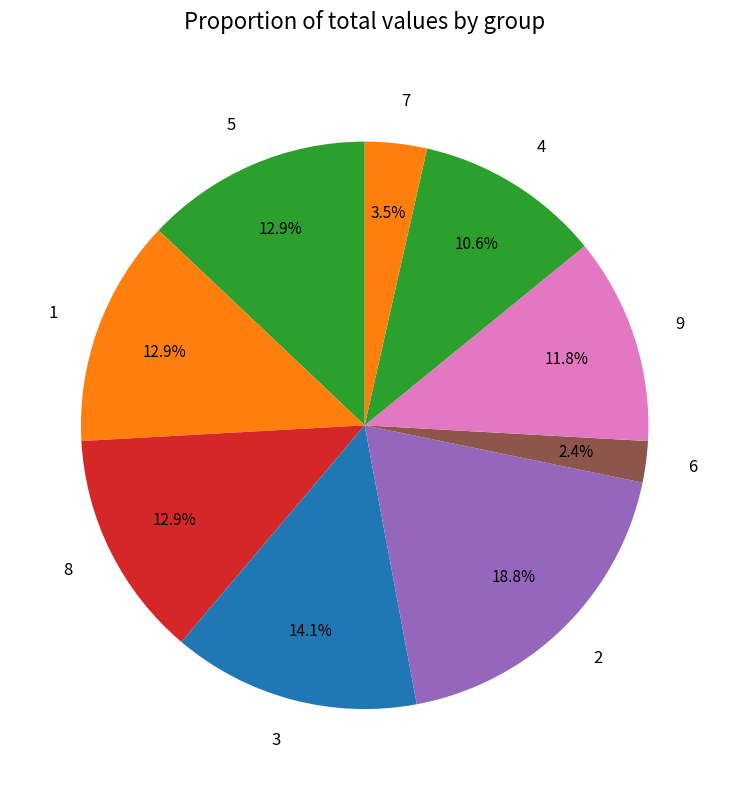

What percentage is NOT represented by 3?

85.9%